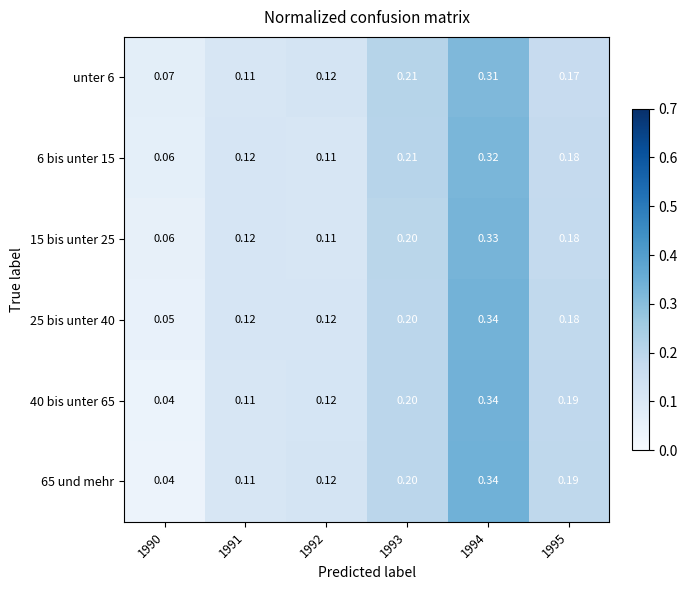

Is the value of 6 bis unter 15 at 1993 greater than the value of 15 bis unter 25 at 1991?

Yes